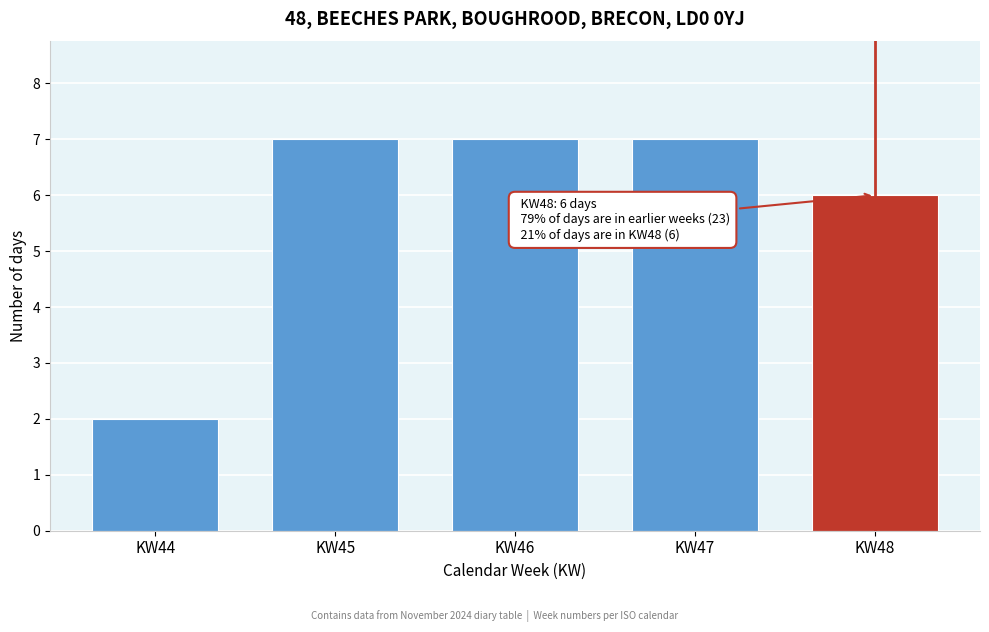

Reading left to right, transcribe all the data shown in this chart.

2	7	7	7	6